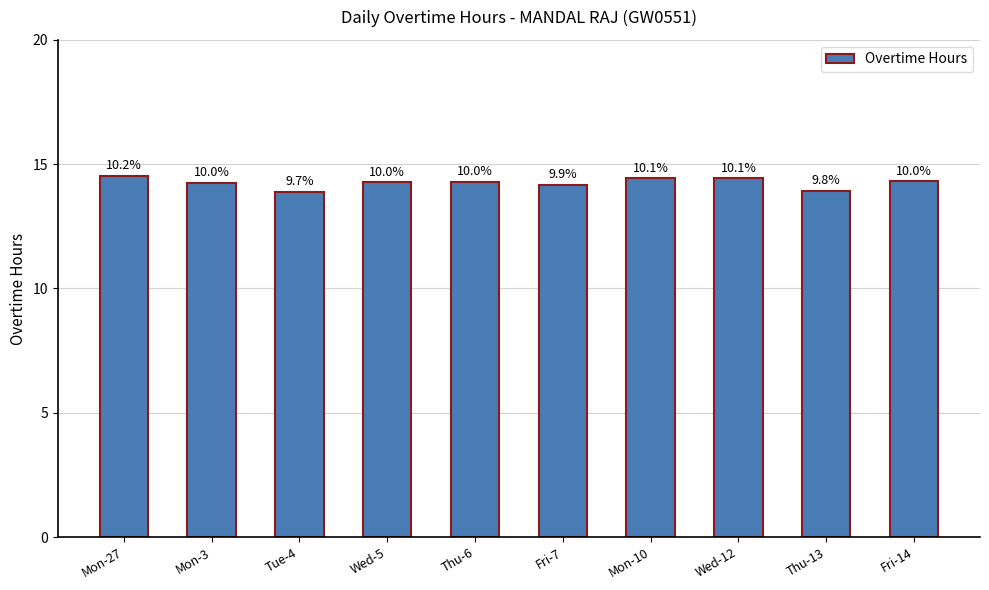

Reading left to right, list all the values displayed in this chart.

Mon-27=14.5	Mon-3=14.3	Tue-4=13.9	Wed-5=14.3	Thu-6=14.3	Fri-7=14.2	Mon-10=14.4	Wed-12=14.4	Thu-13=13.9	Fri-14=14.3